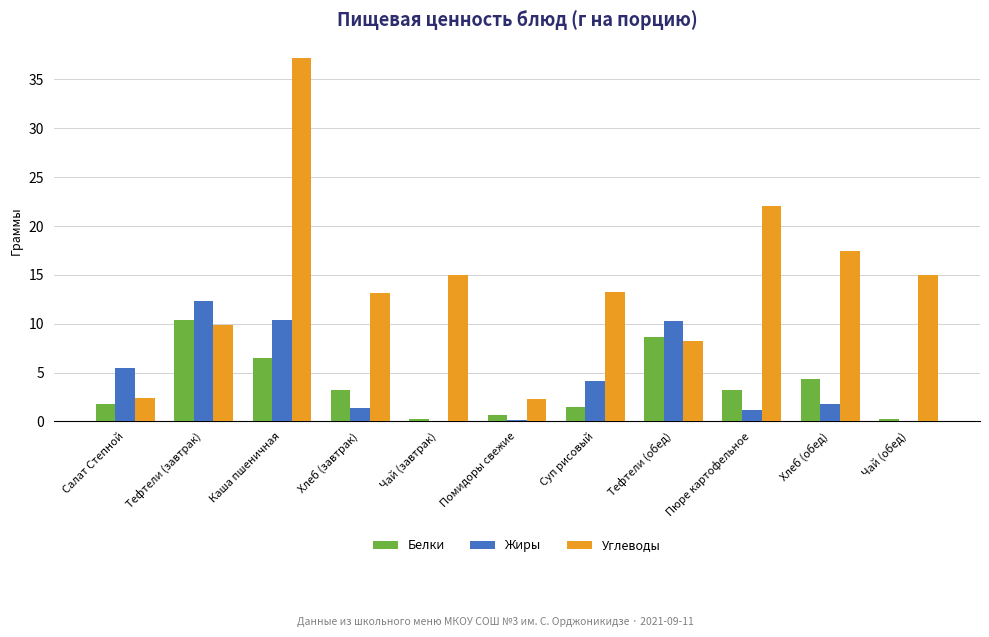

What are all the series names shown in the legend?

Белки, Жиры, Углеводы